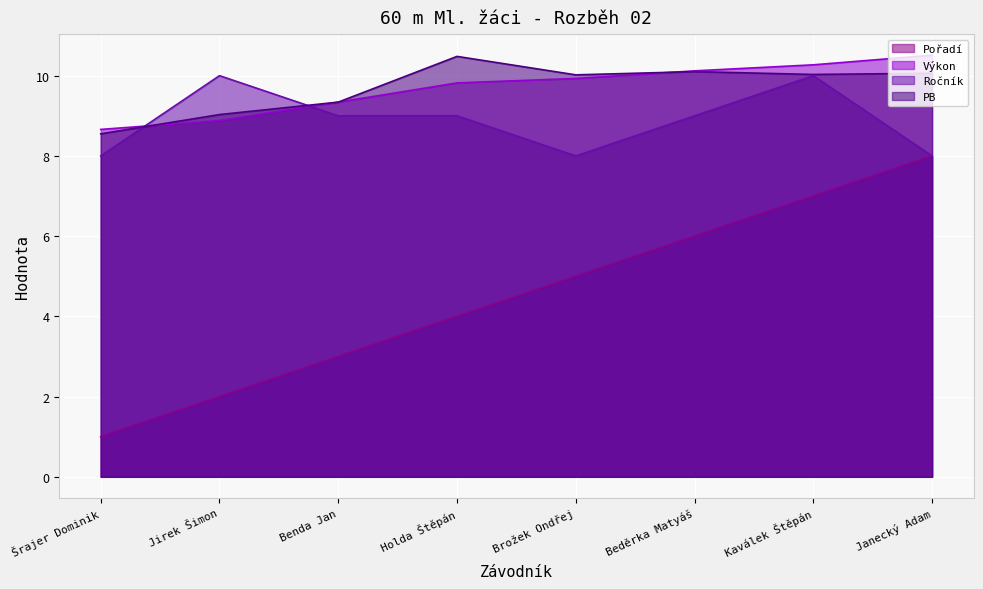

True or false: Výkon and Pořadí intersect in this chart.

False